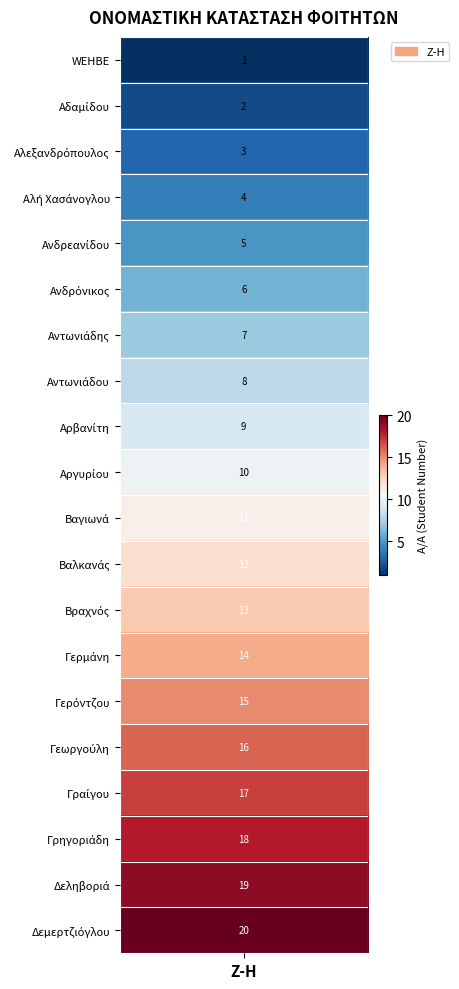

At which label does the data first exceed 11?

Βαλκανάς